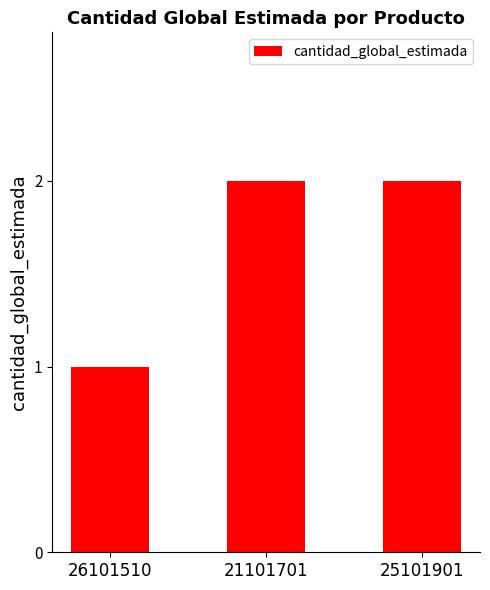

Where is the data nearest to the value 1?

26101510